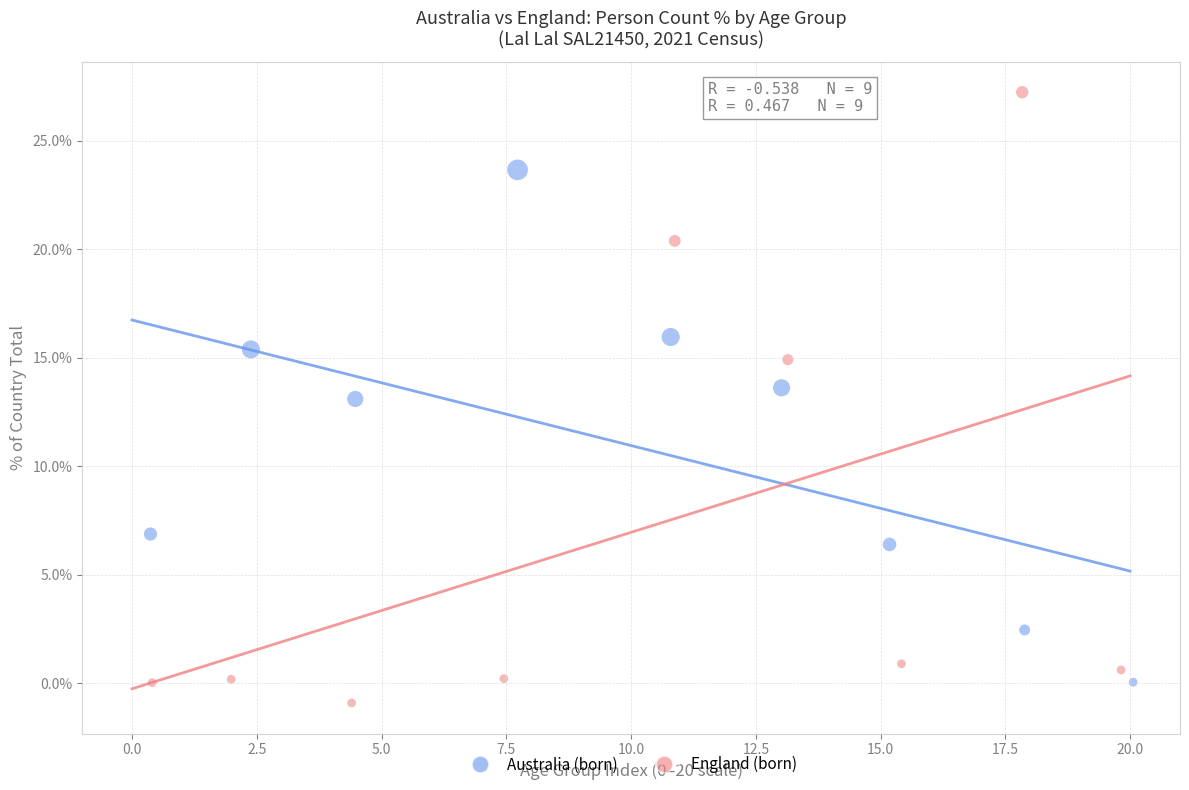

Which series has the widest spread of Y values?

England (born)